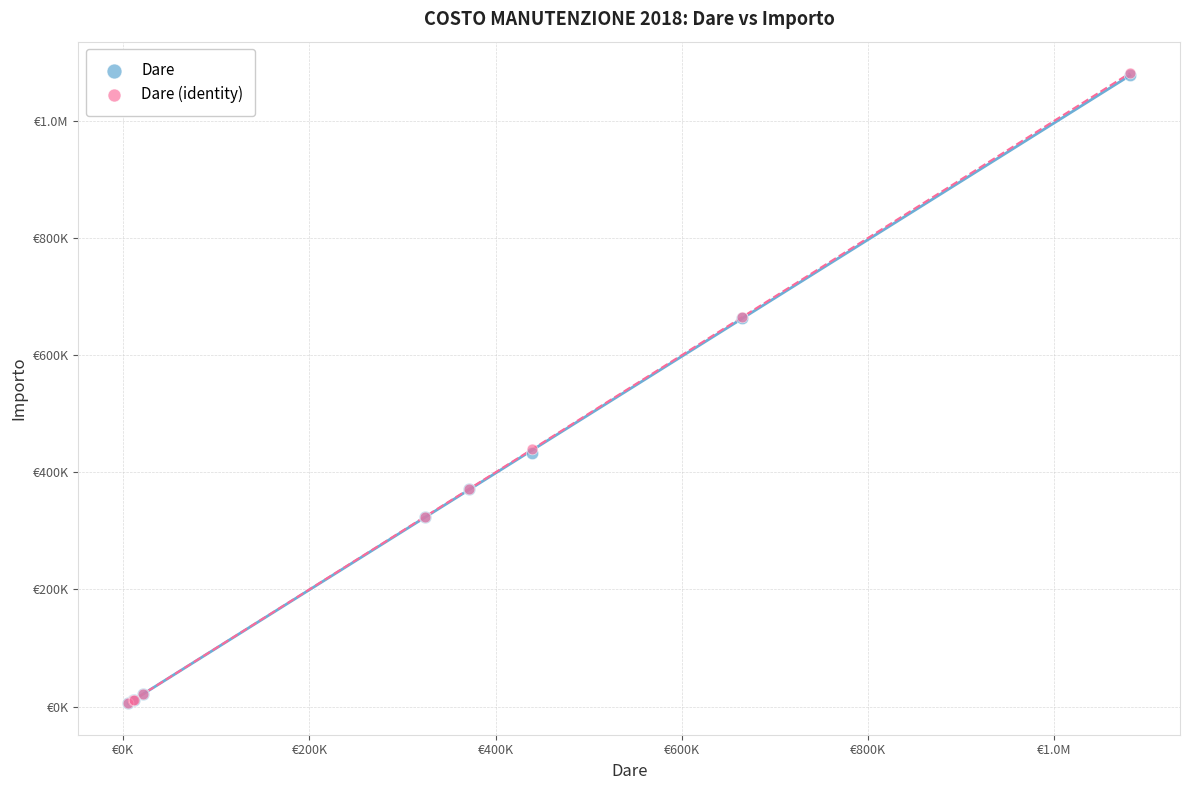

What are all the series names shown in the legend?

Dare, Dare (identity)